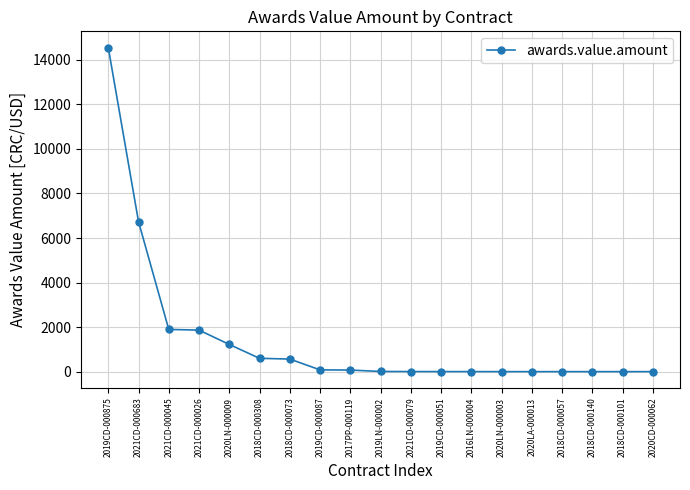

The value at 2021CD-000026 is 1865.7. True or false?

True